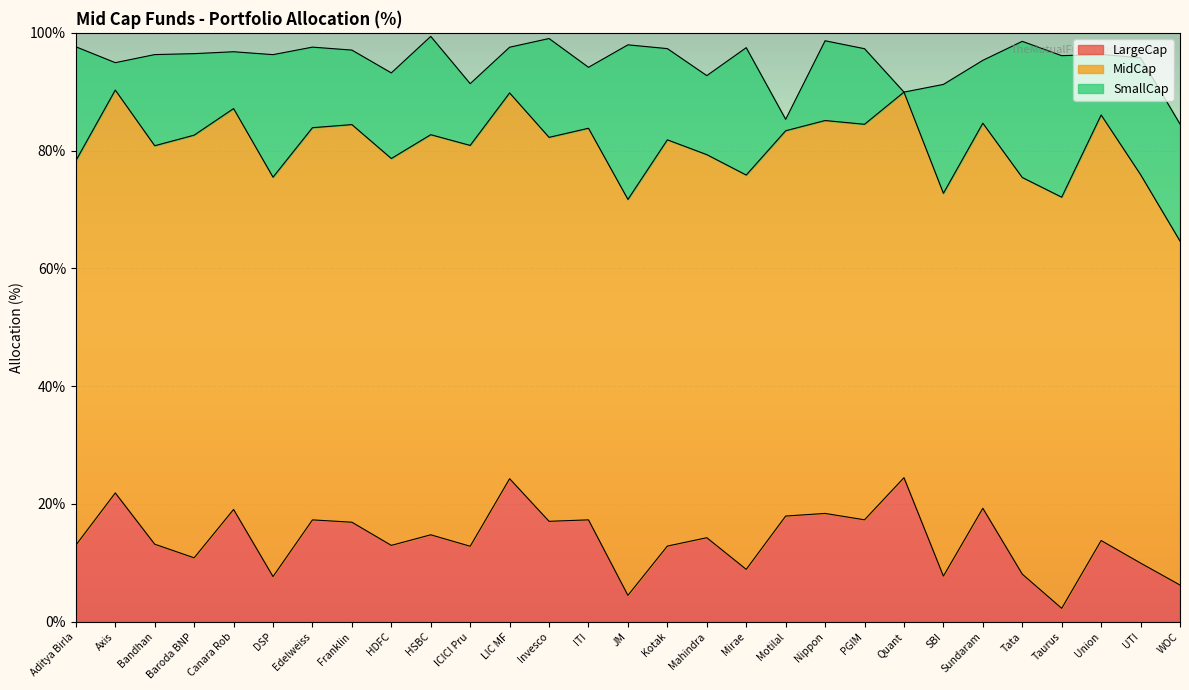

Between Baroda BNP and Edelweiss, which is larger?

Edelweiss